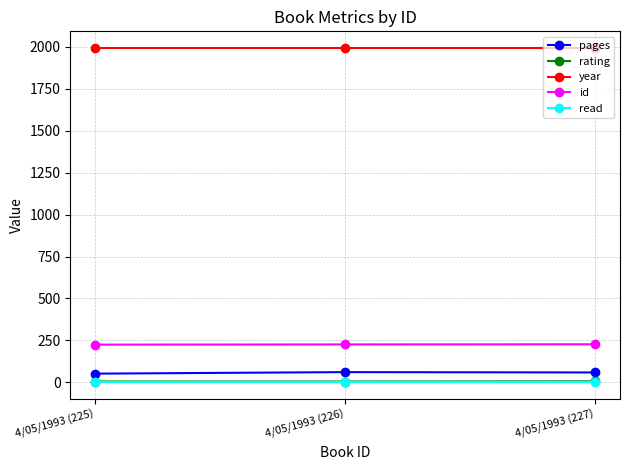

What is the label of the 2nd point from the right?

4/05/1993 (226)